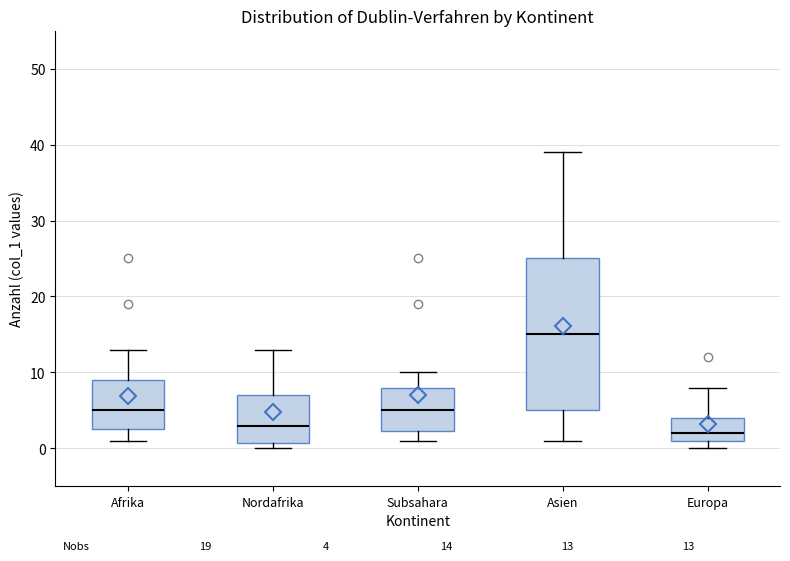

Which box is the tallest, from its lower edge to its upper edge?

Asien